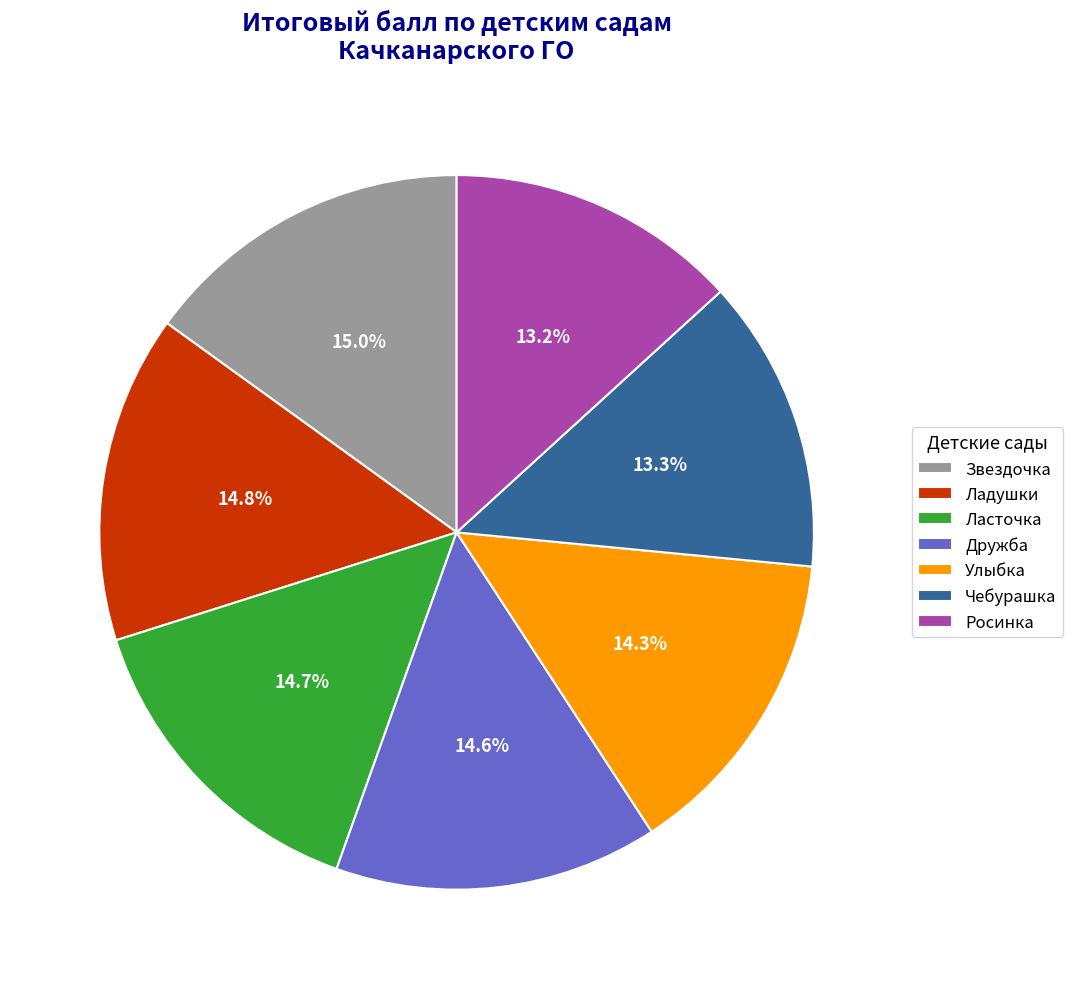

Does any single category account for the majority?

No